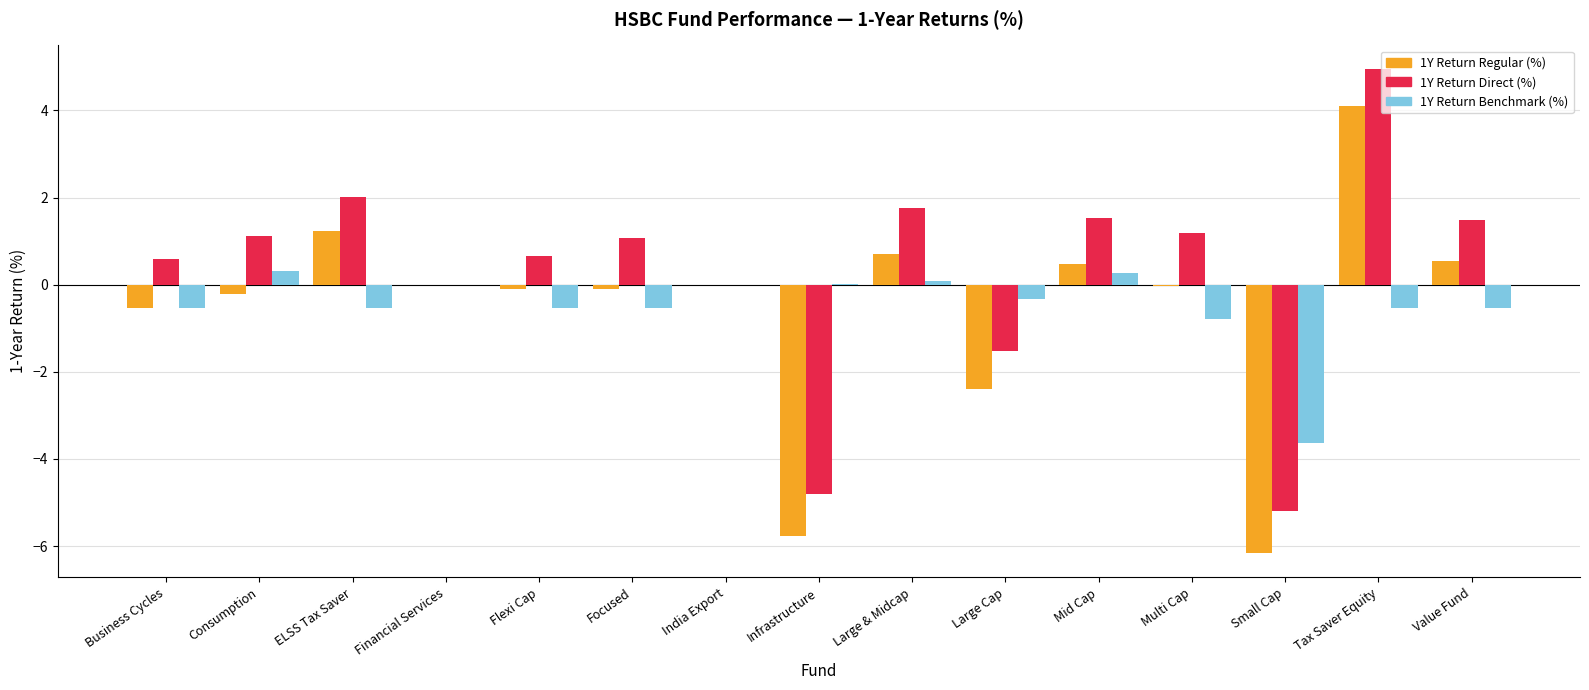

What is the greatest value displayed?

4.9